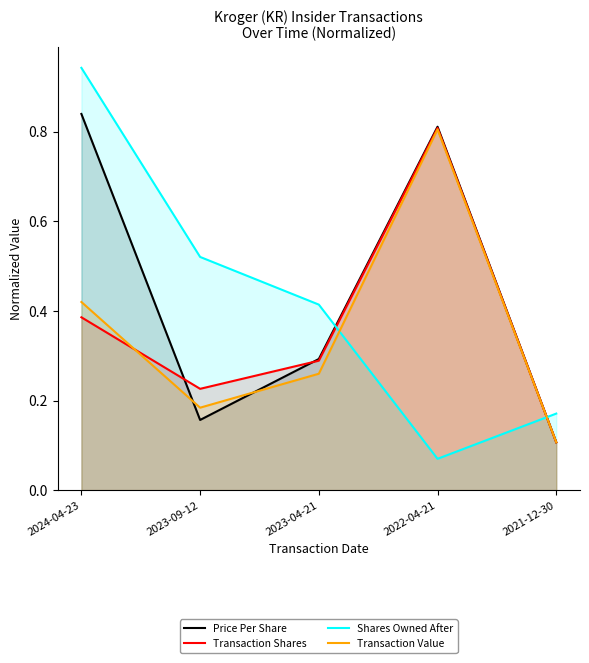

What is the sum of the Shares Owned After values at 2023-04-21 and 2022-04-21?

0.5